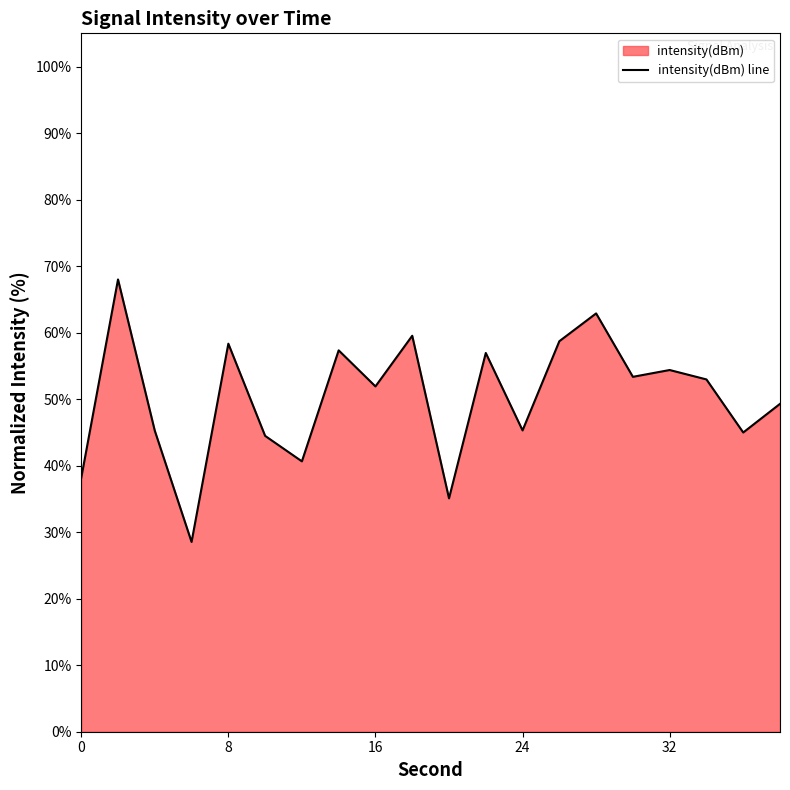

True or false: the data has more than 1 interior local peaks.

True